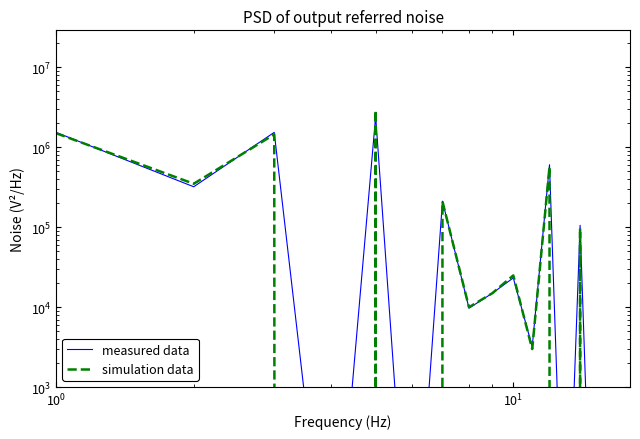

What is the difference between the second highest and minimum values in the simulation data series?

1500000.0